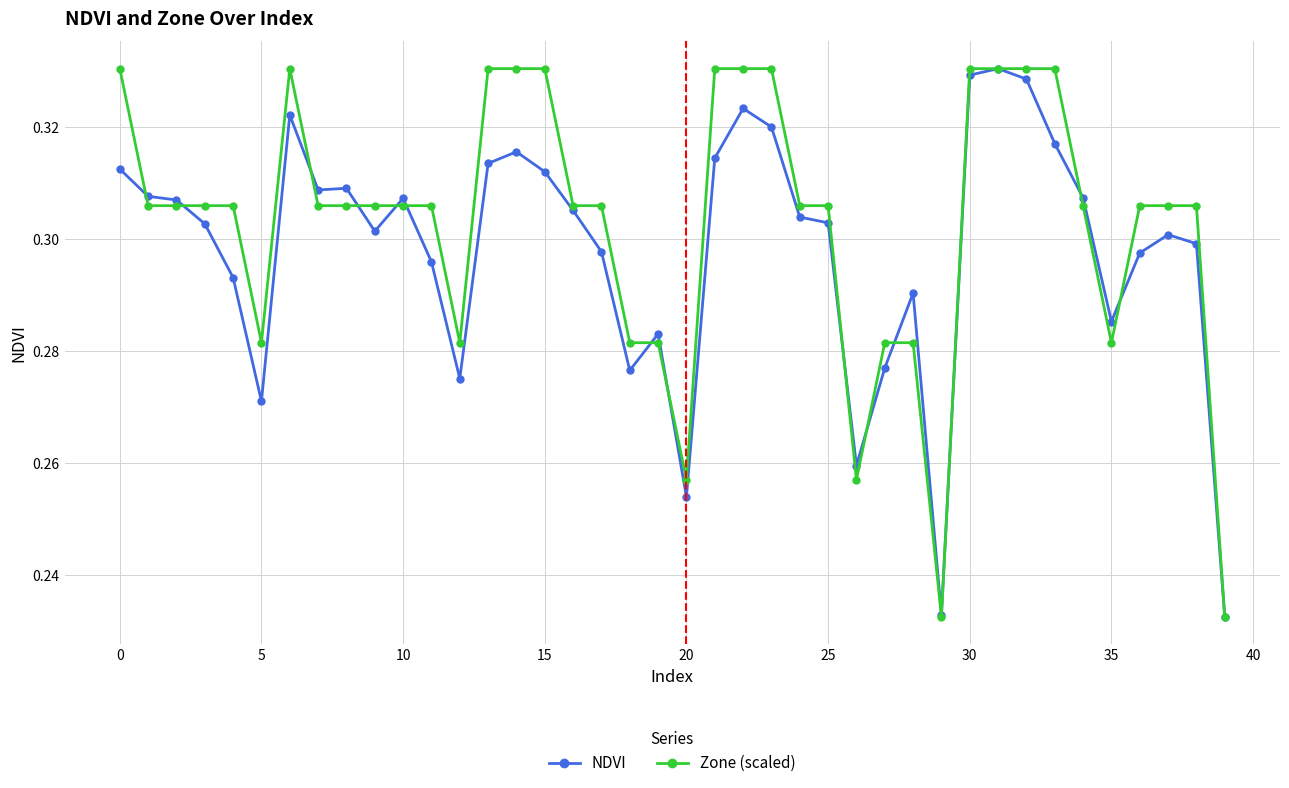

Rank the series by their average value, from lowest to highest.

NDVI, Zone (scaled)